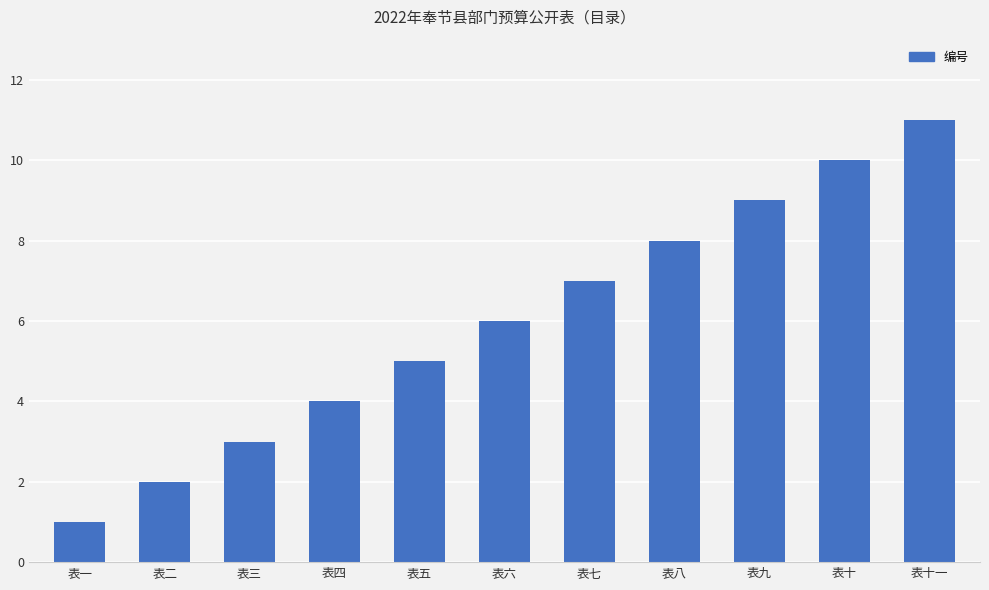

Is it true that the value at 表十 is 14?

False